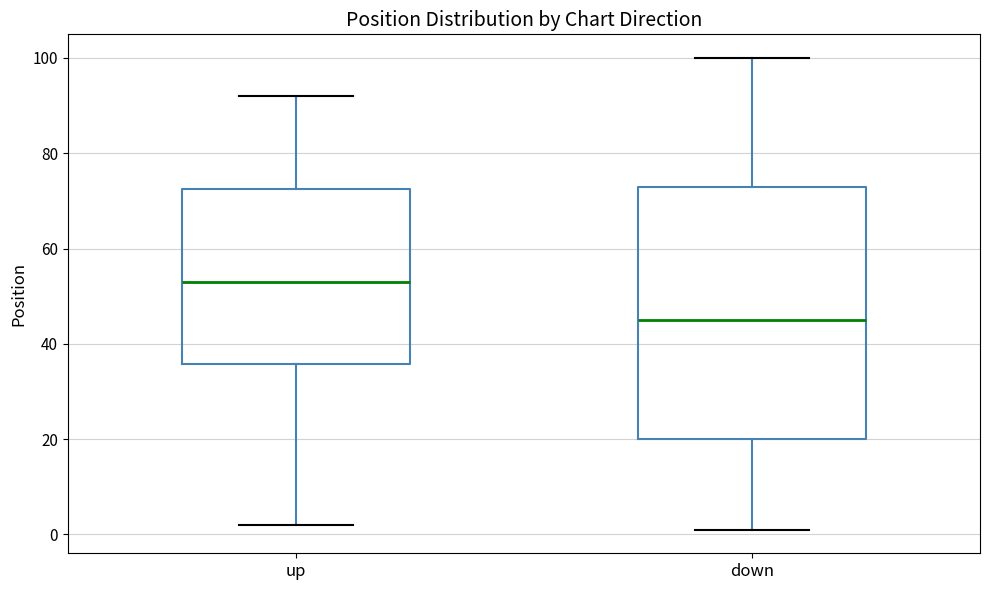

Which box has the lowest median line?

down